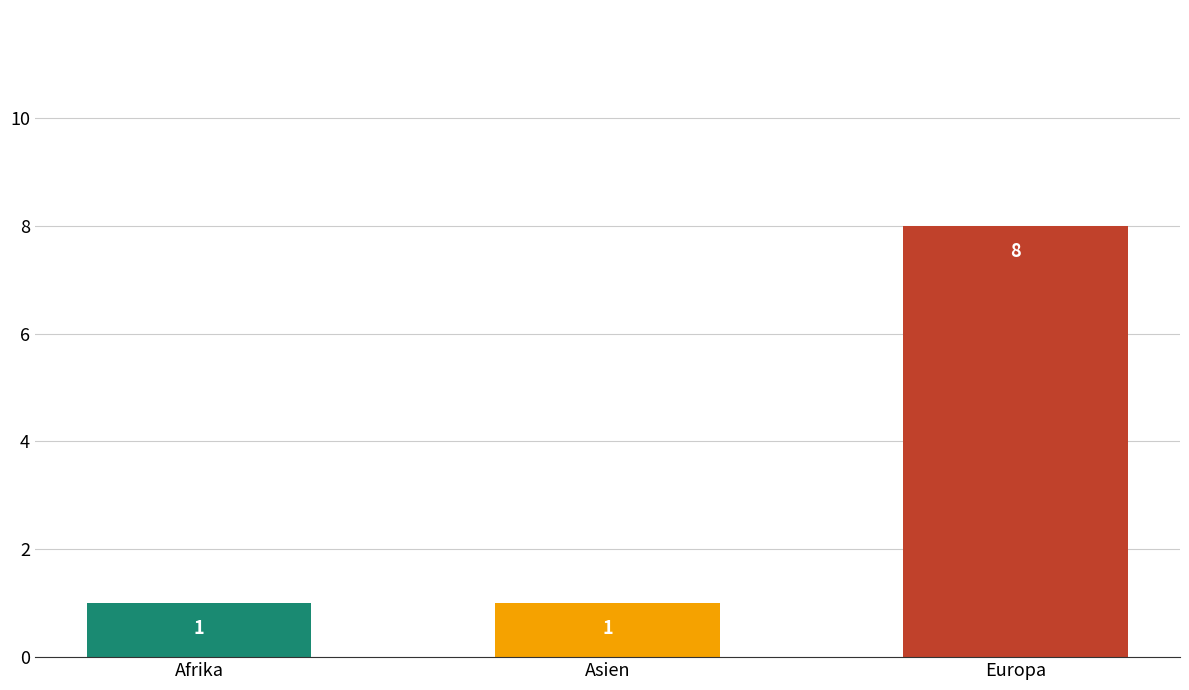

How many data points does each series have?

3